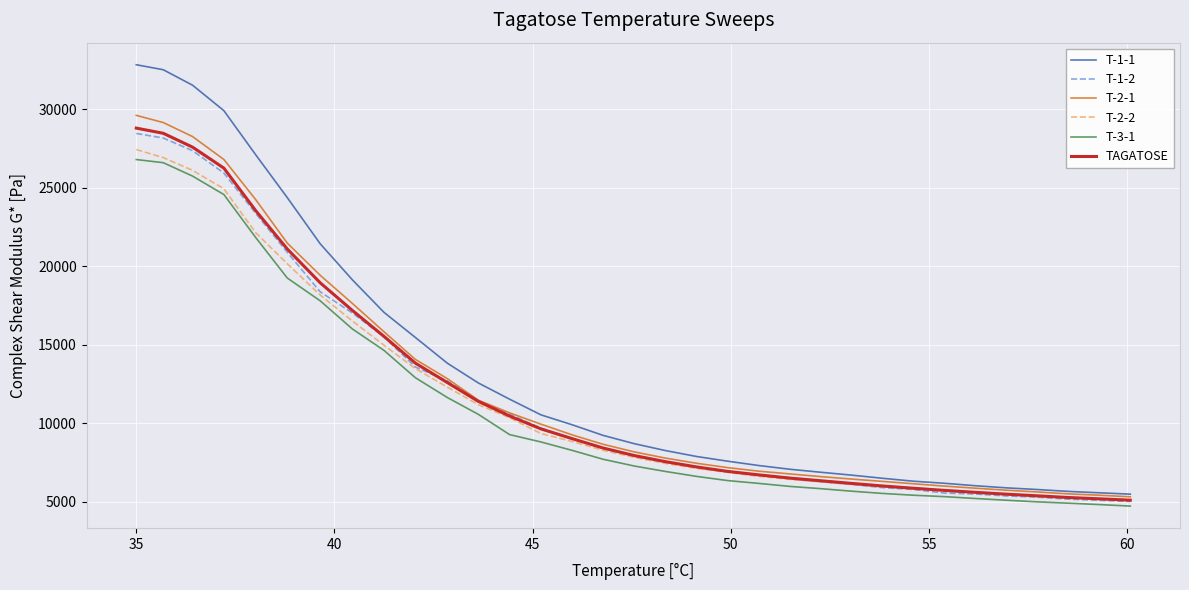

What are all the series names shown in the legend?

T-1-1, T-1-2, T-2-1, T-2-2, T-3-1, TAGATOSE